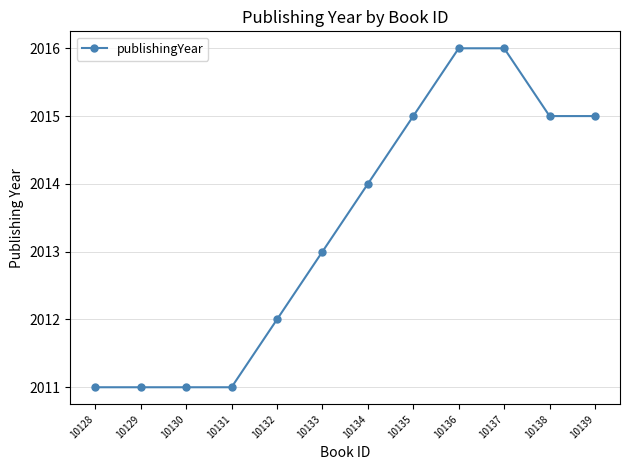

The value at 10136 is 2016. True or false?

True